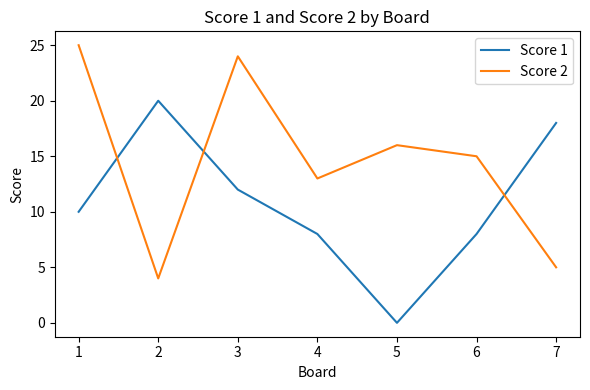

At 6, list the series in order from smallest to largest.

Score 1, Score 2